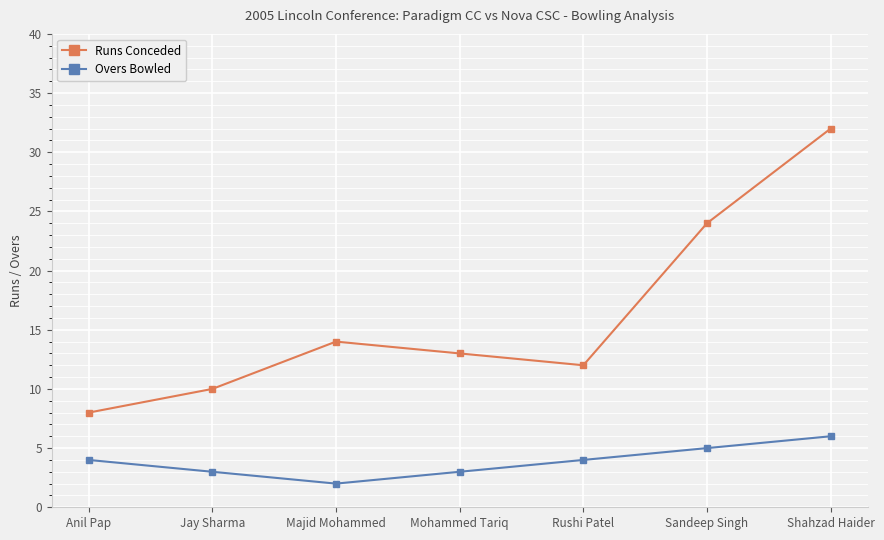

Rank the series by their average value, from highest to lowest.

Runs Conceded, Overs Bowled